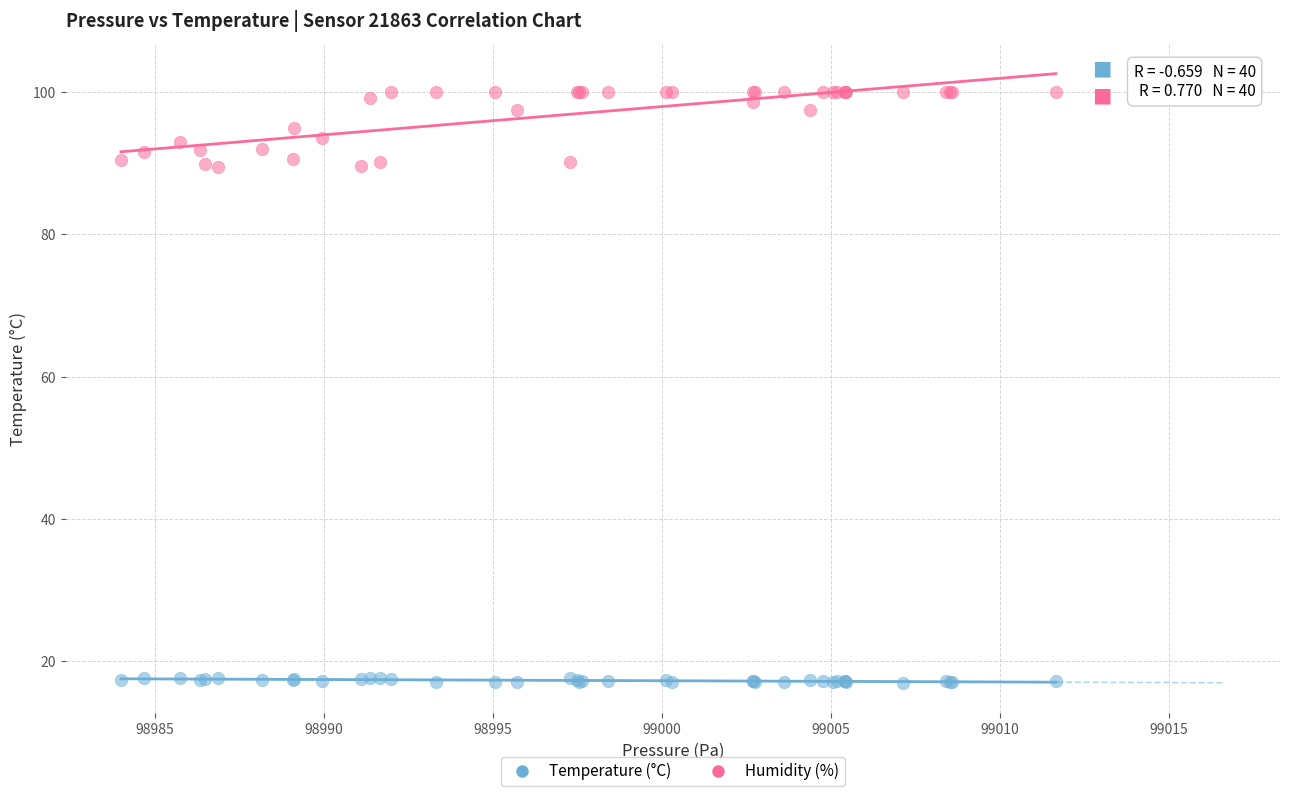

Which series contains the lowest Y value?

Temperature (°C)